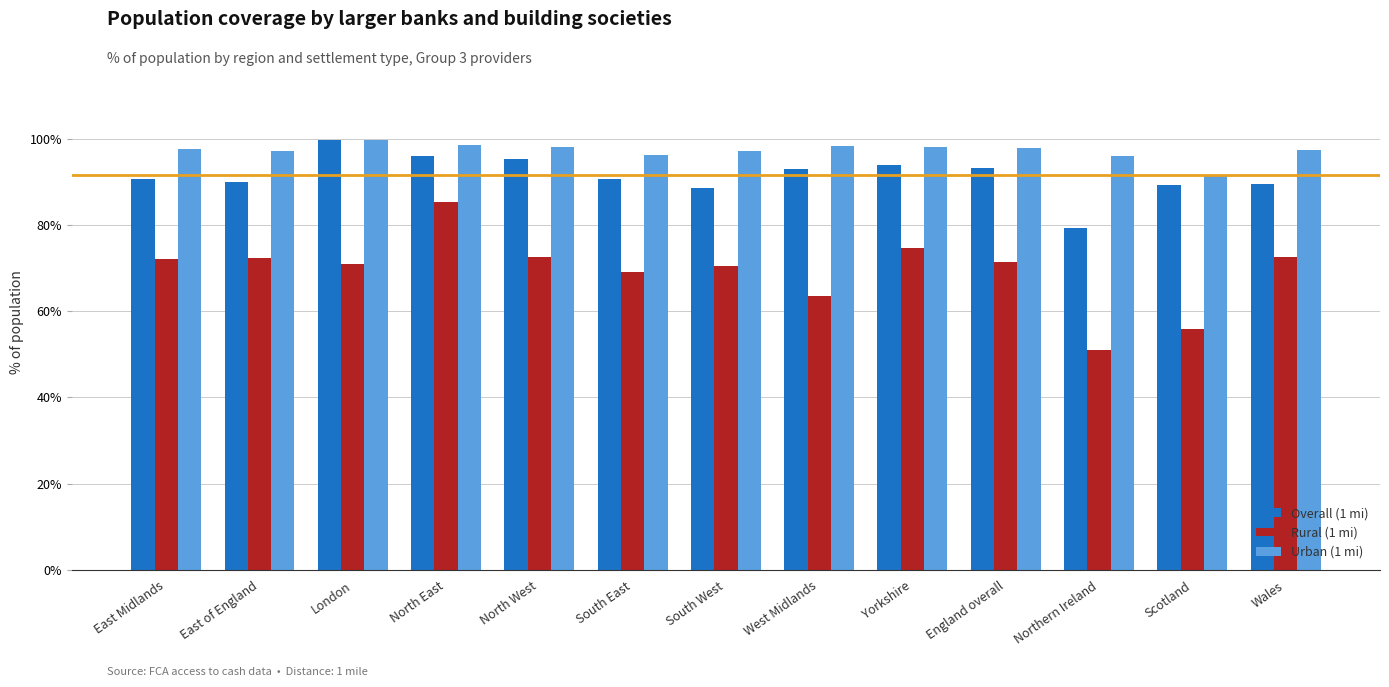

List the series in order of their overall mean, highest first.

Urban (1 mi), Overall (1 mi), Rural (1 mi)